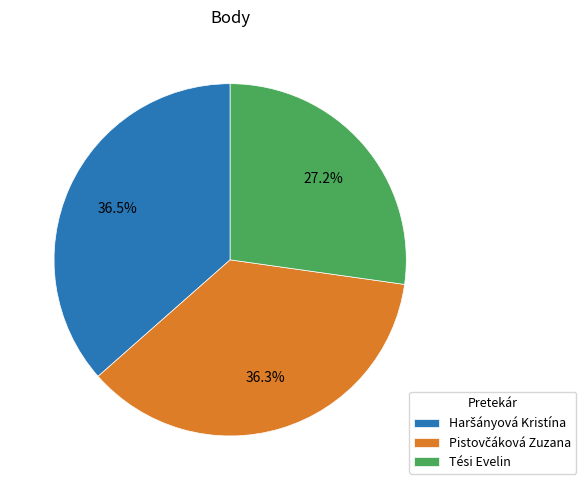

What portion of the pie excludes Tési Evelin?

72.8%